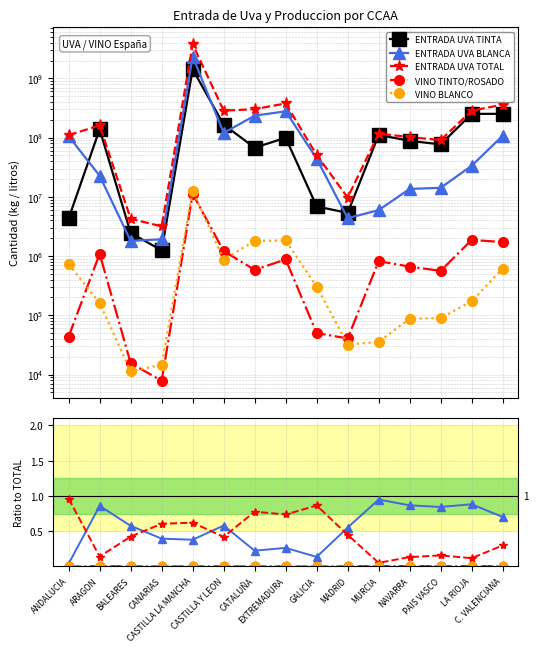

True or false: VINO TINTO/ROSADO and ENTRADA UVA BLANCA cross at least once.

False